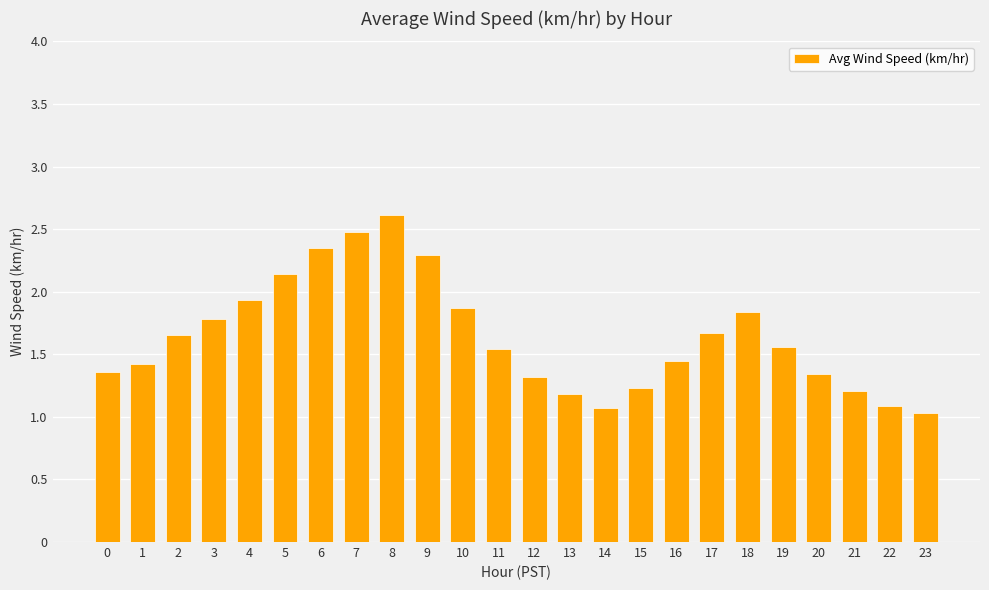

What is the sum of the values at 13 and 11?

2.7